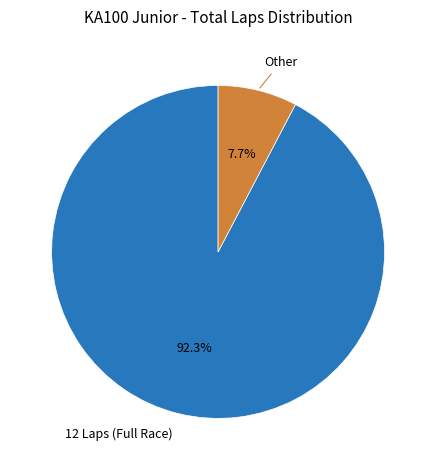

Is there any slice that represents more than half of the pie?

Yes